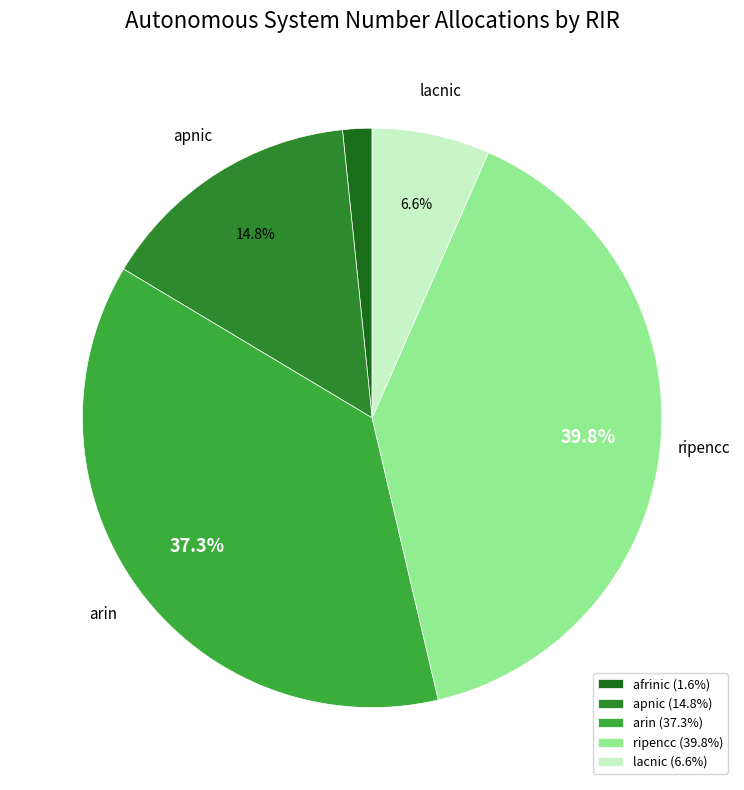

Which category has the biggest portion of the pie?

ripencc